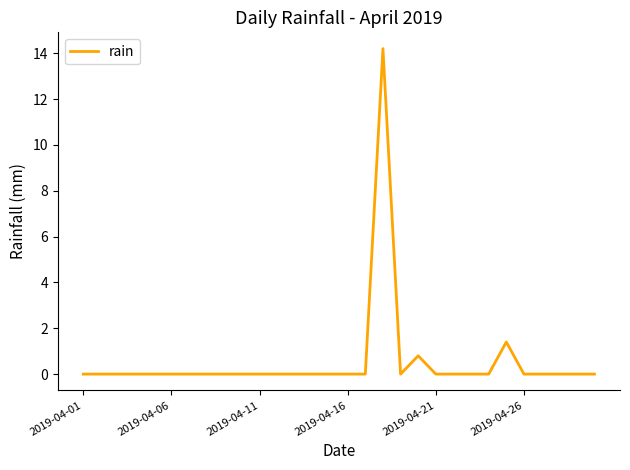

What is the maximum value shown in the chart?

14.2